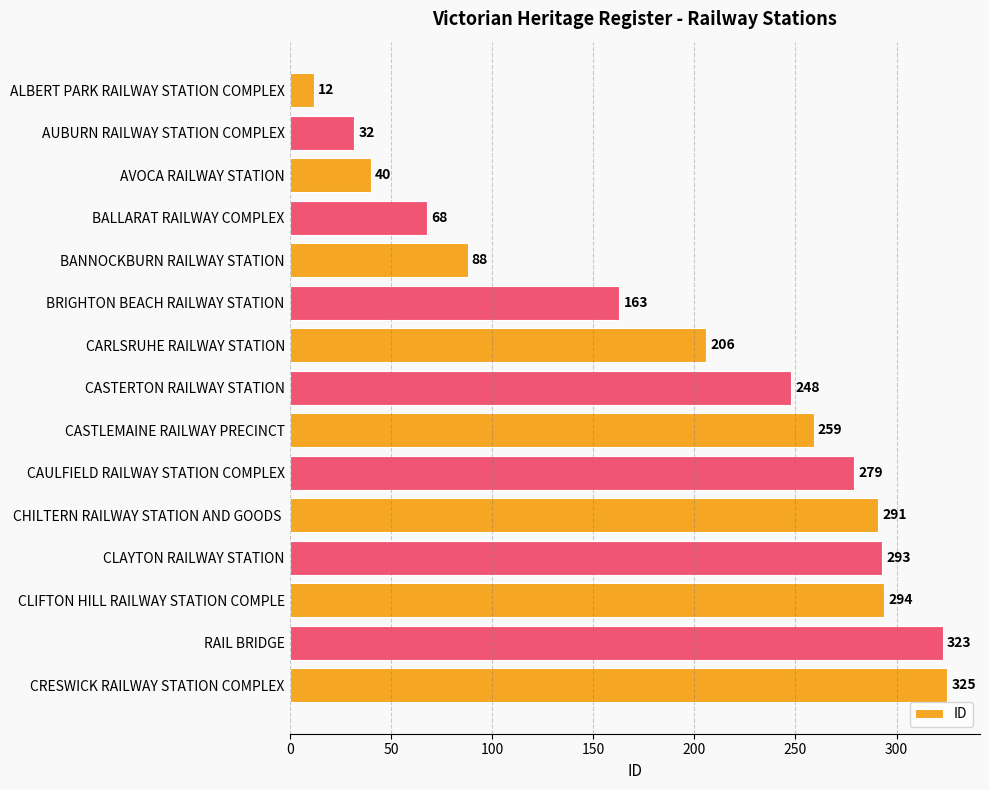

How many bars are there in total?

15